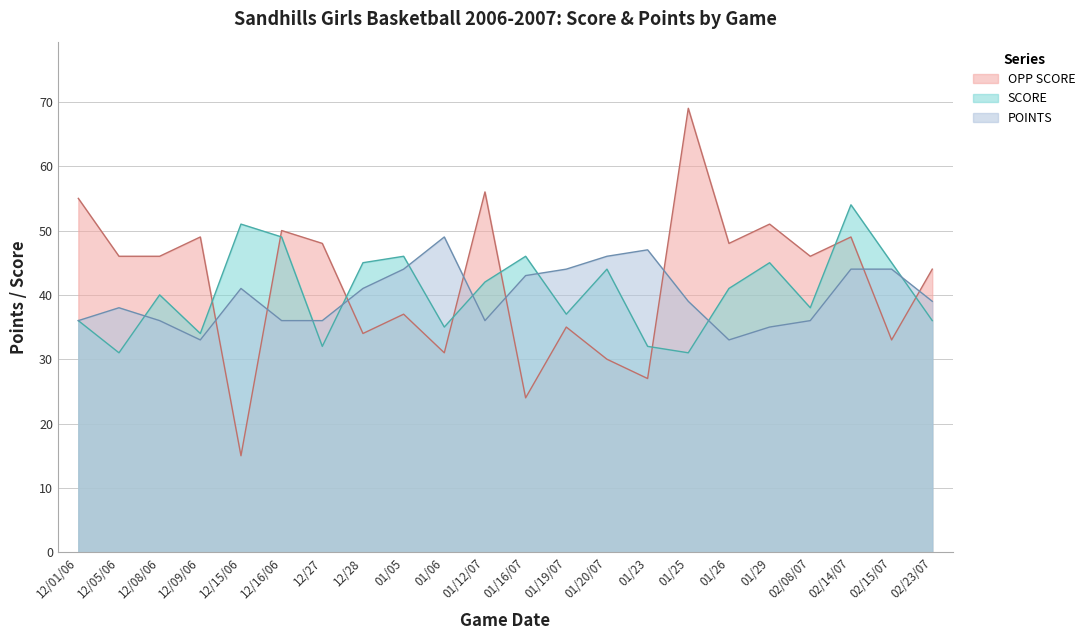

True or false: SCORE has a value of 41 at 01/26.

True